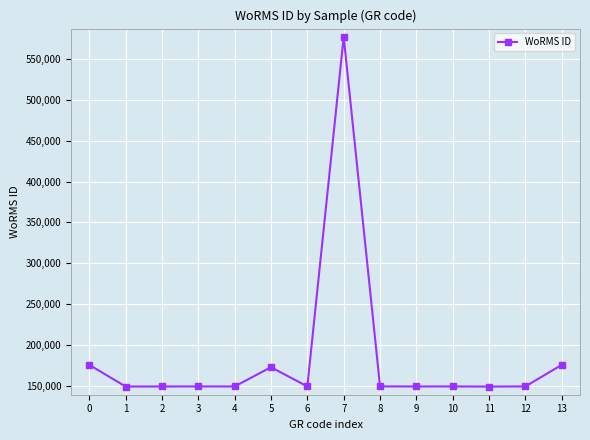

What is the ratio of the value at 2 to the value at 4?

1.0